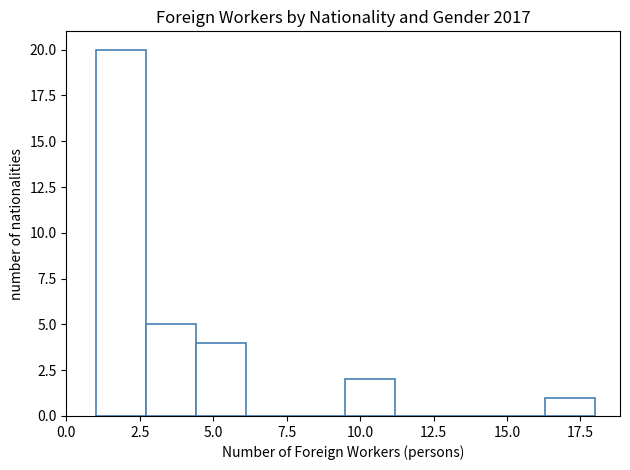

Read against the x-axis, roughly where is the centre of the tallest bar?

2.0